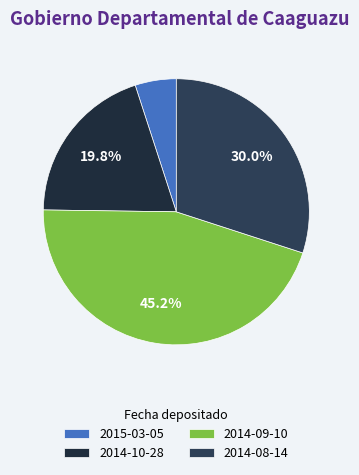

To the nearest percent, what portion does 2014-09-10 represent?

45%